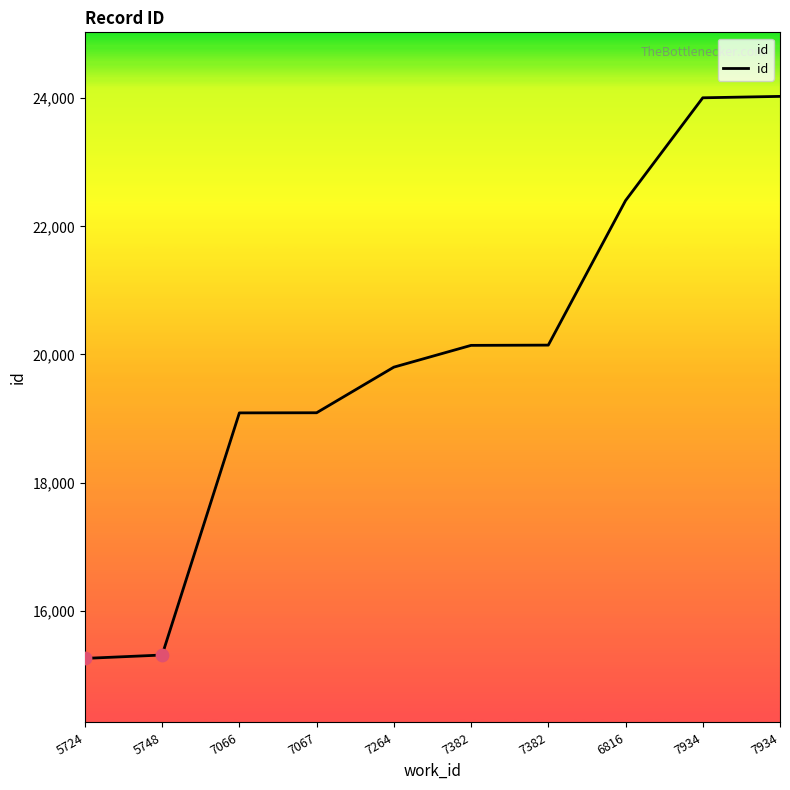

Is this an area chart (filled region under the line)?

Yes